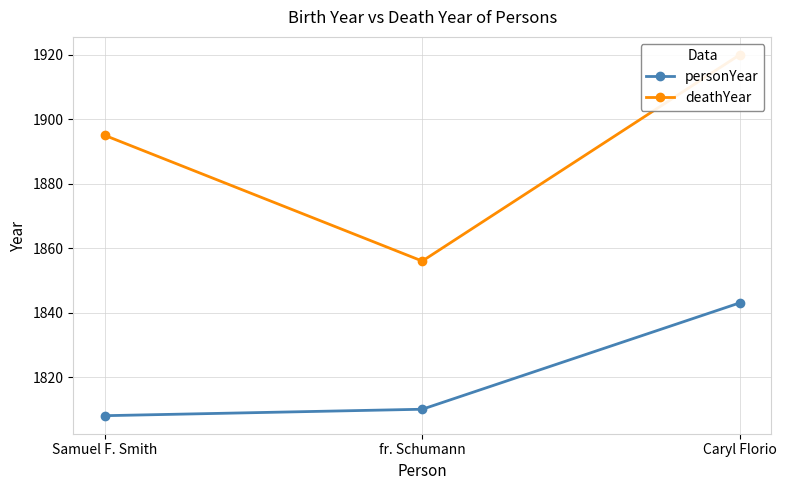

Between Samuel F. Smith and fr. Schumann, which is larger?

fr. Schumann